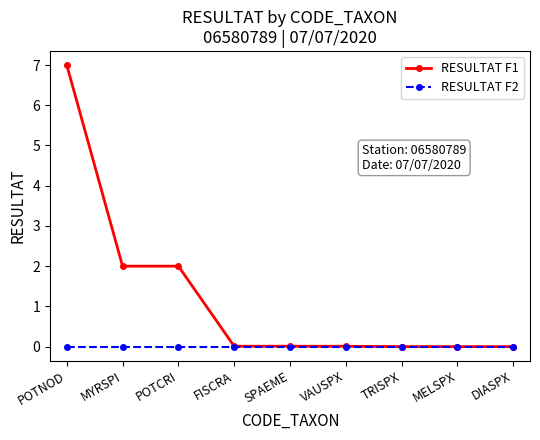

What is the label of the 4th point from the right?

VAUSPX